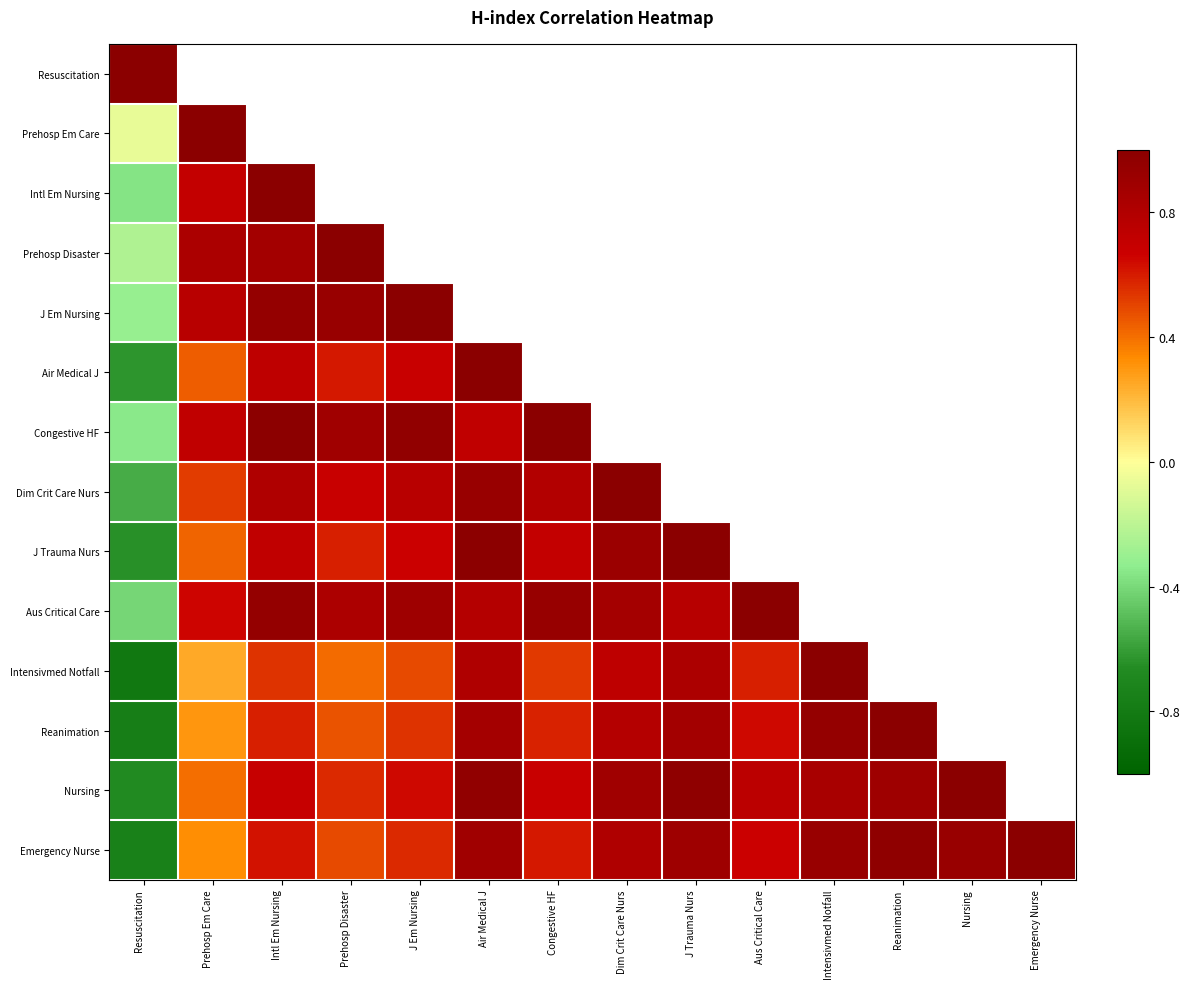

At which label does Prehosp Disaster reach its minimum?

Resuscitation